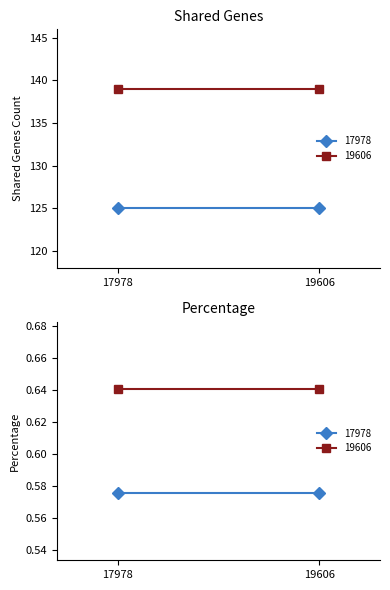

How many lines are shown in the chart?

2